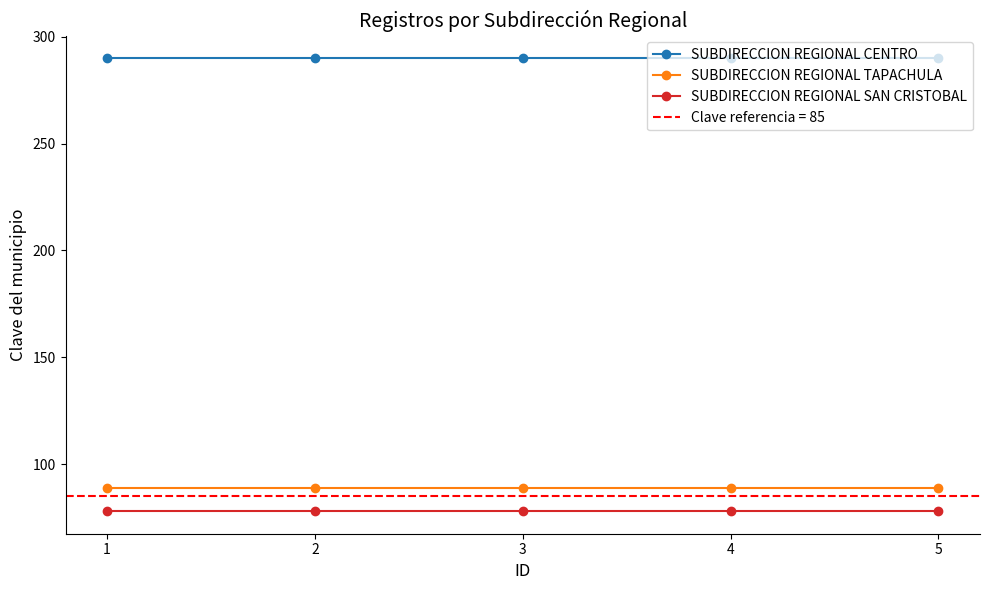

True or false: SUBDIRECCION REGIONAL SAN CRISTOBAL and SUBDIRECCION REGIONAL TAPACHULA cross at least once.

False